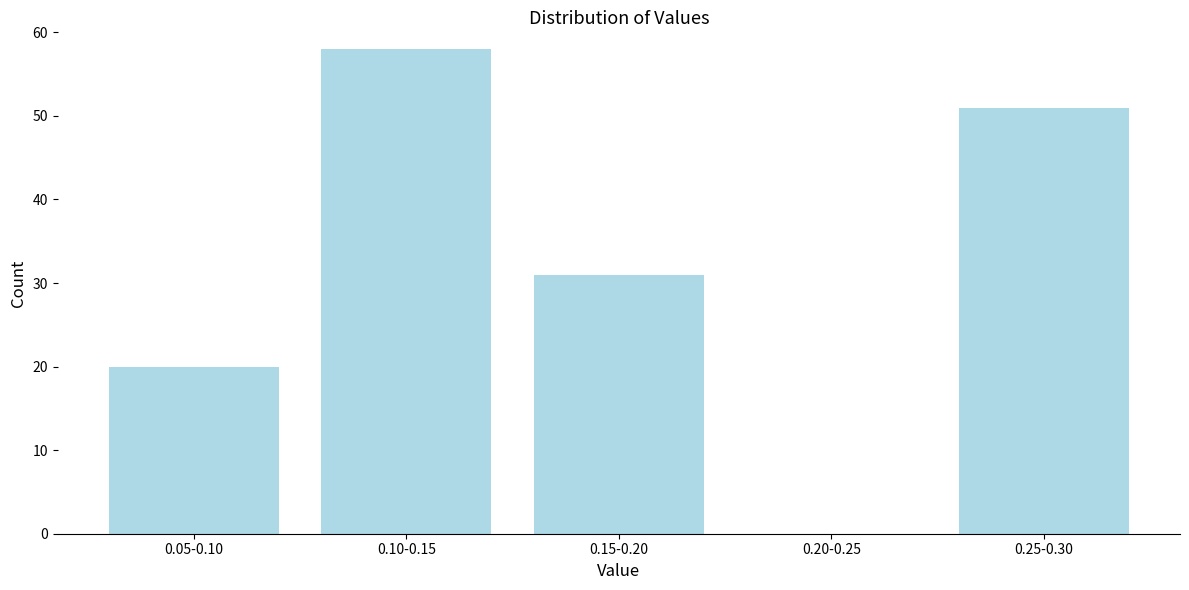

Reading left to right, what are all the values shown in this chart?

0.05-0.10=20	0.10-0.15=58	0.15-0.20=31	0.20-0.25=0	0.25-0.30=51